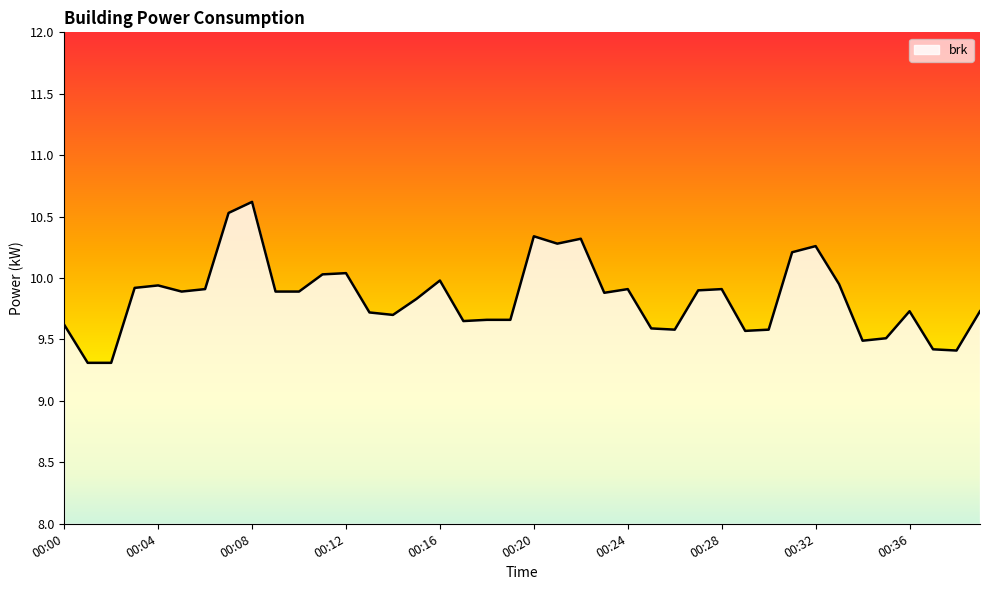

What is the maximum value shown in the chart?

10.6